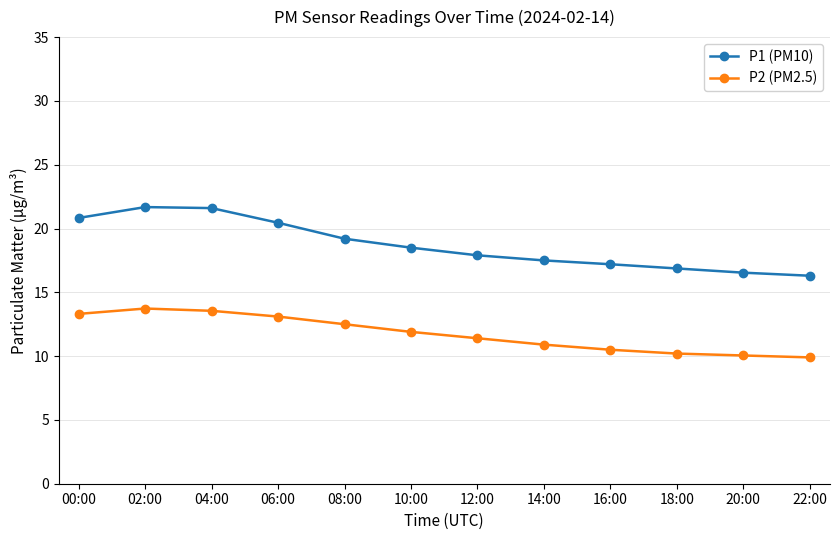

Does the chart have visible grid lines?

Yes